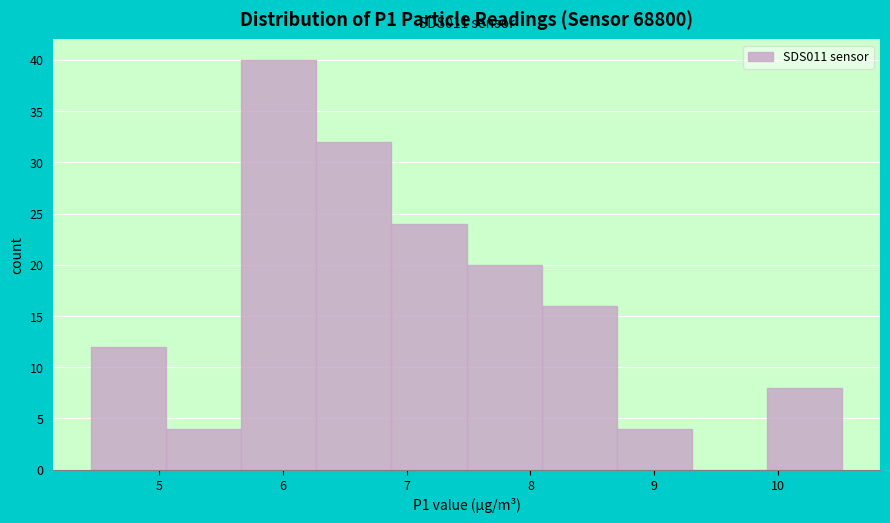

Which range on the x-axis has the tallest bar?

5.7 to 6.3